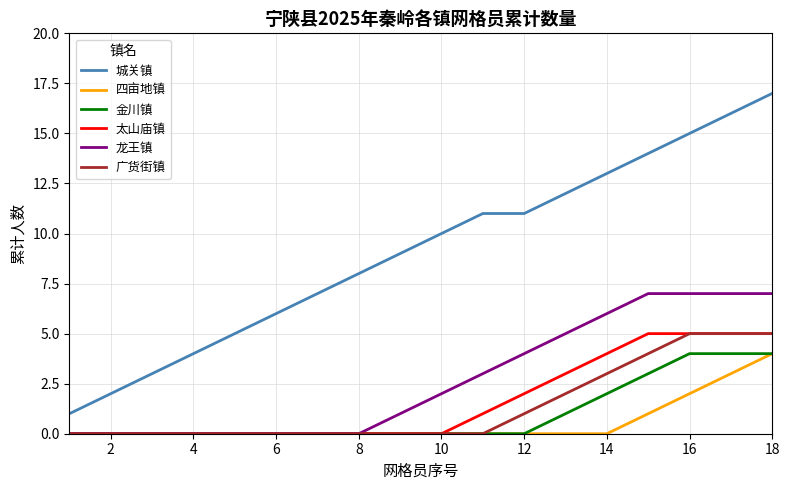

Which series has the largest range (max minus min)?

城关镇